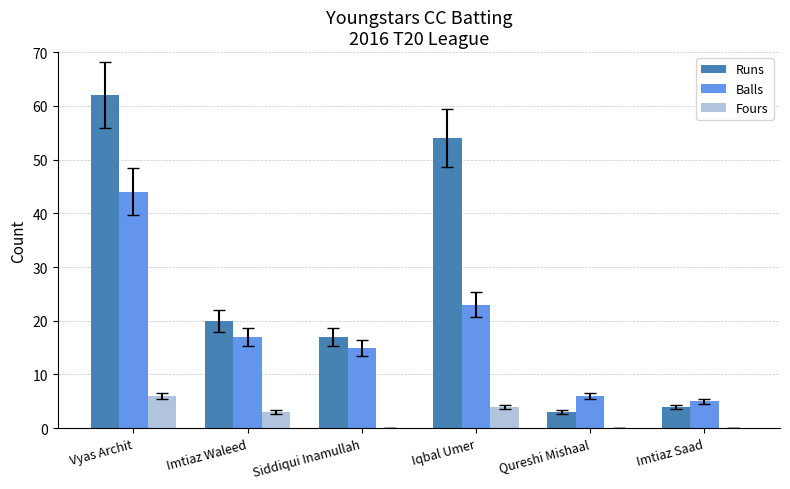

Is it true that Balls equals 8 at Imtiaz Waleed?

False